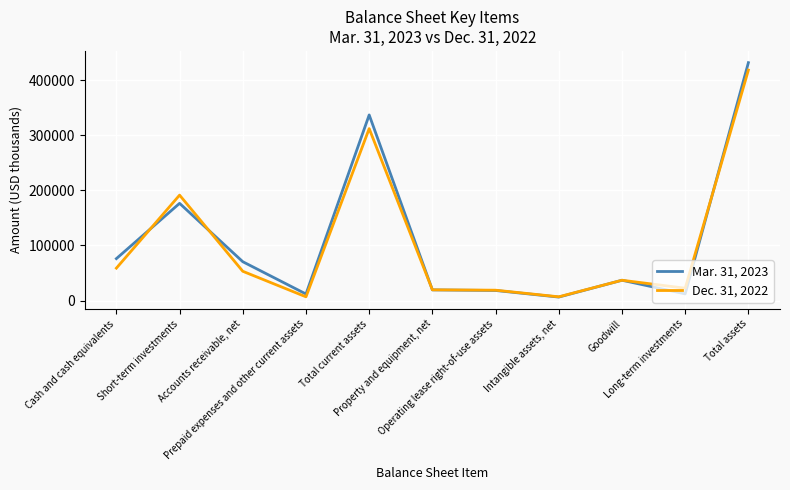

Which category has the highest value in the Dec. 31, 2022 series?

Total assets